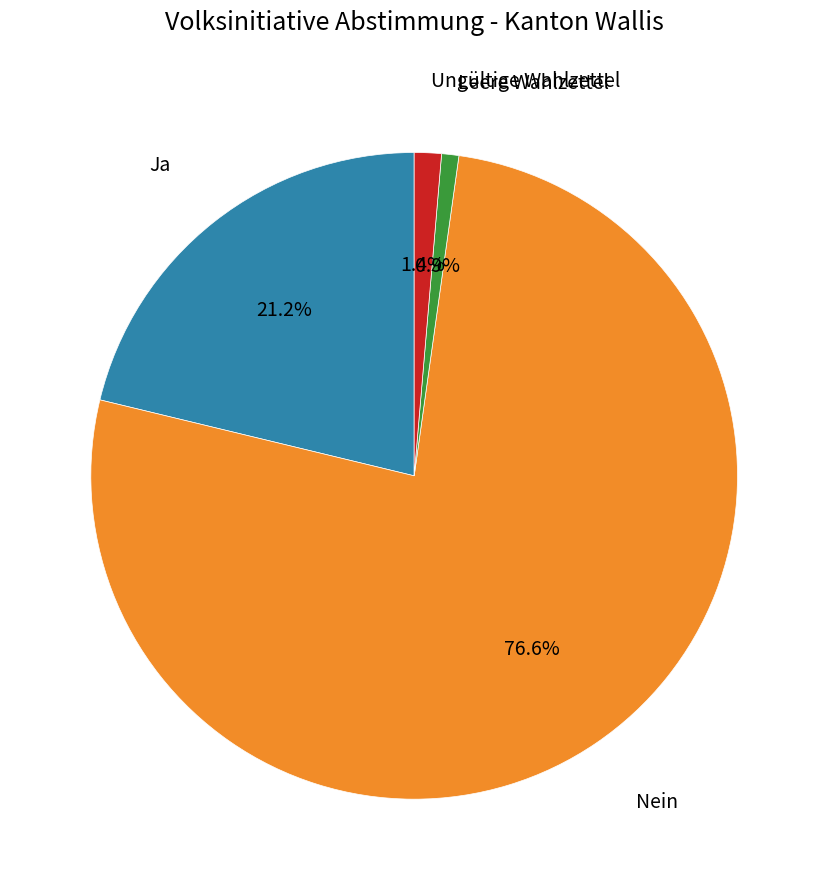

What portion of the pie excludes Ungültige Wahlzettel?

98.6%